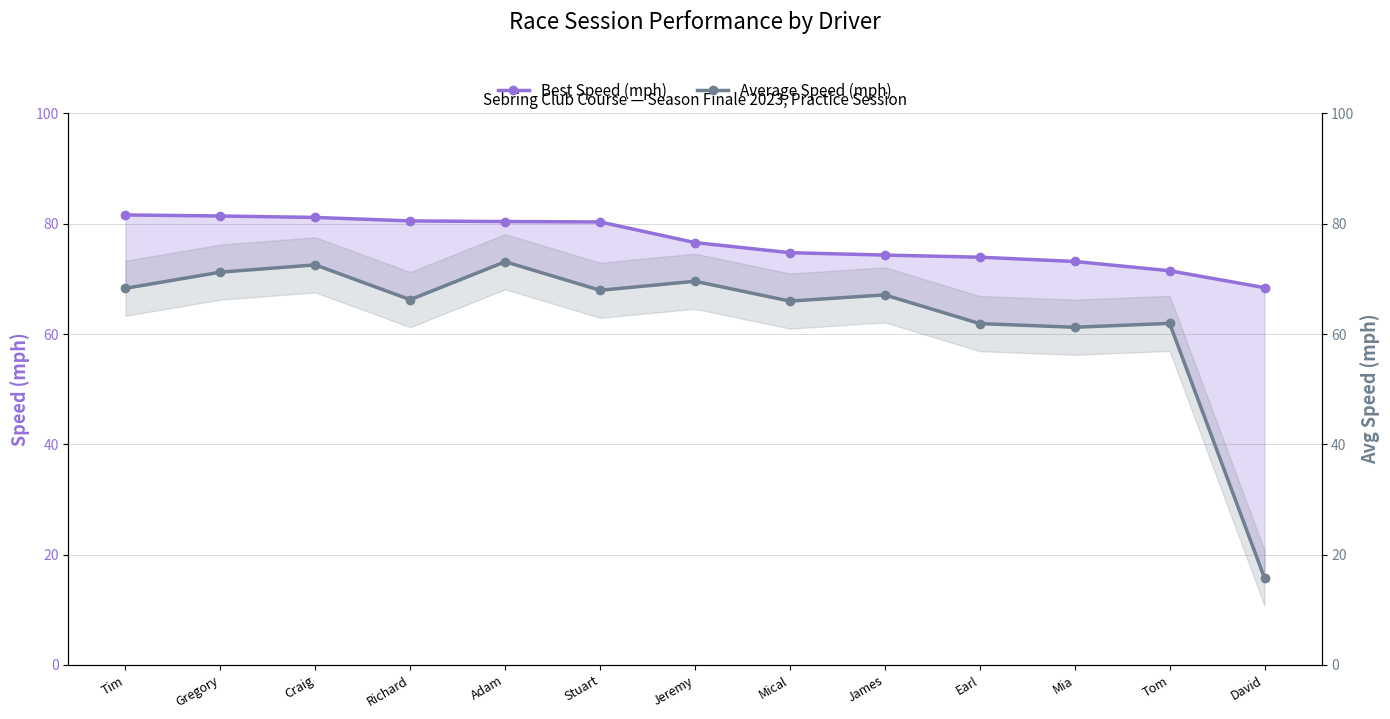

At which label does Average Speed (mph) reach its peak?

Adam